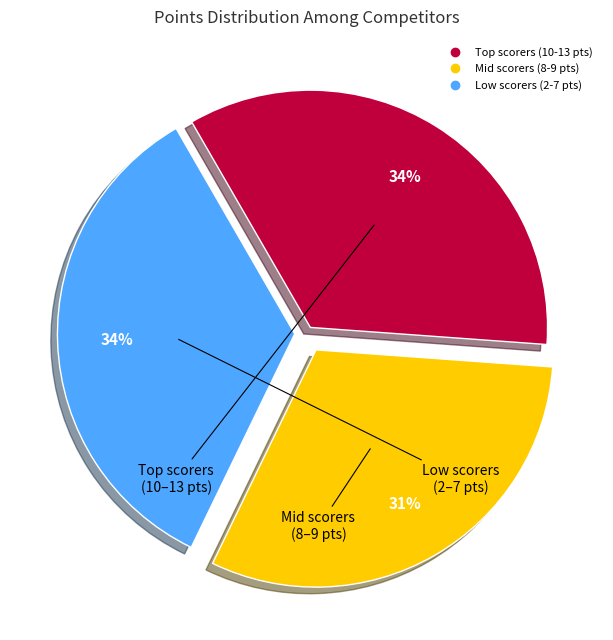

Is there a majority slice in this chart?

No